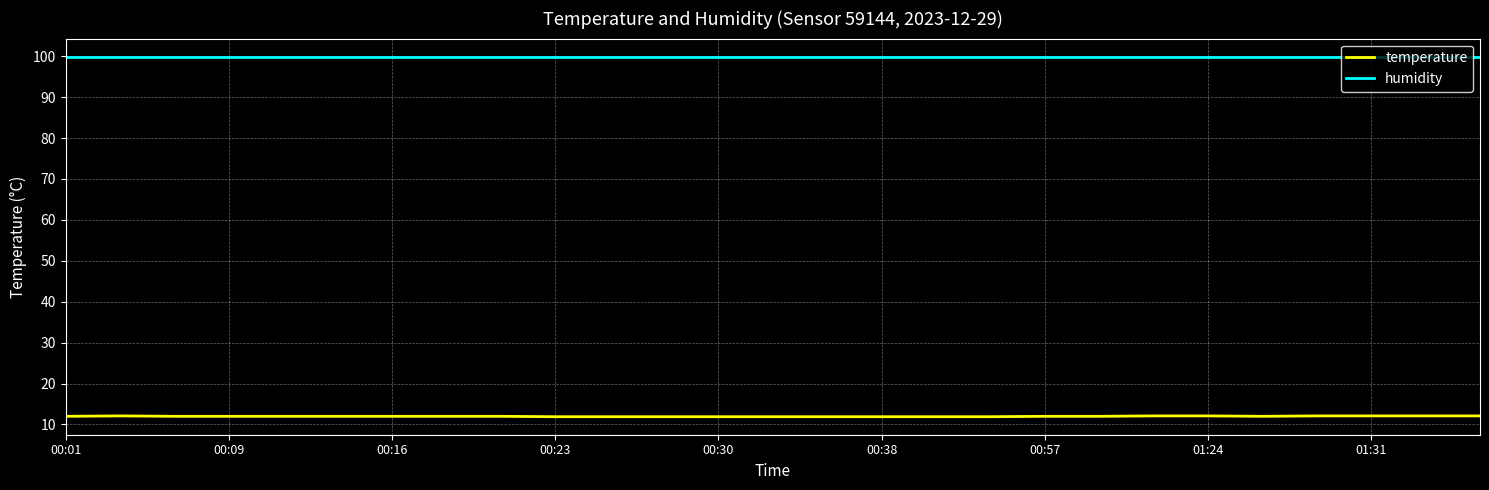

Which series has the largest range (max minus min)?

temperature